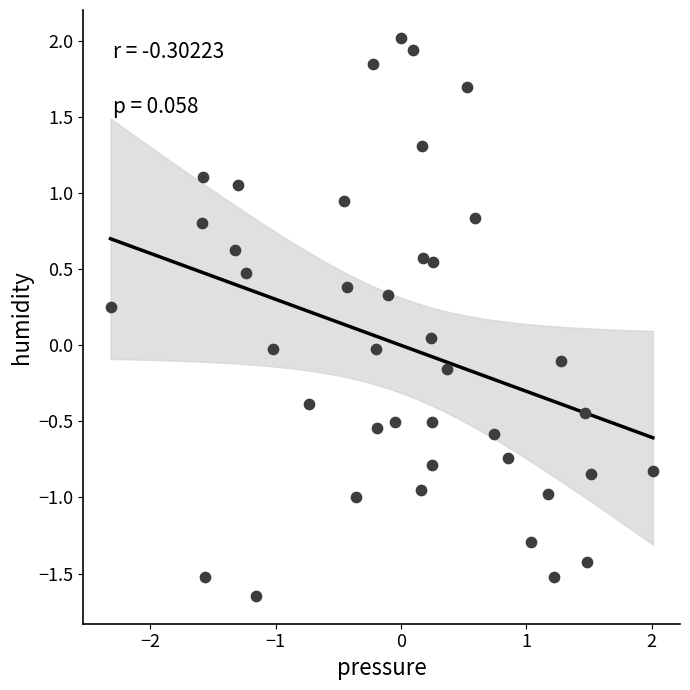

What is the range of Y values (max minus min)?

3.7